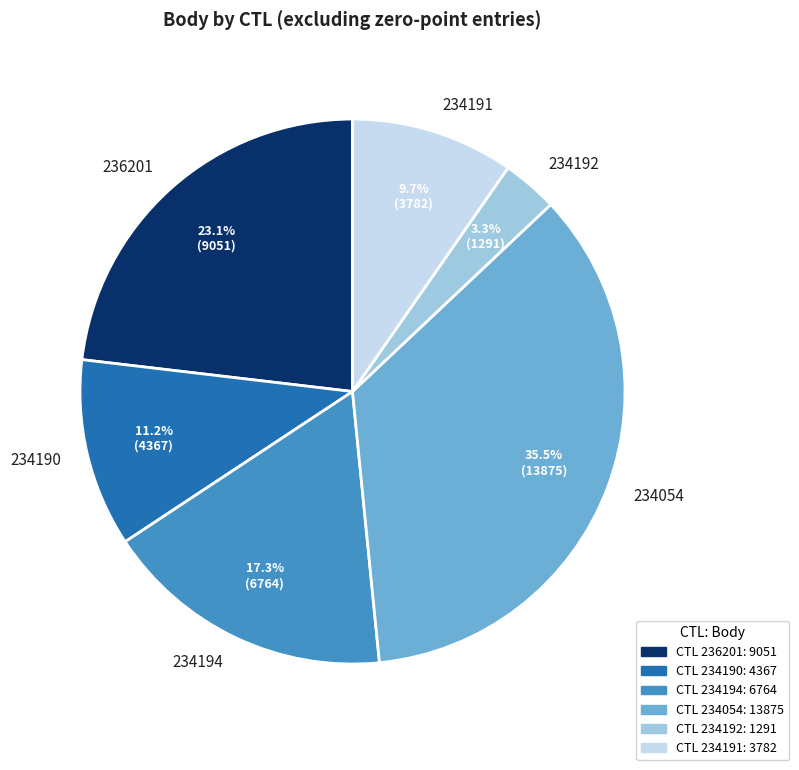

Count the number of slices in the pie.

6